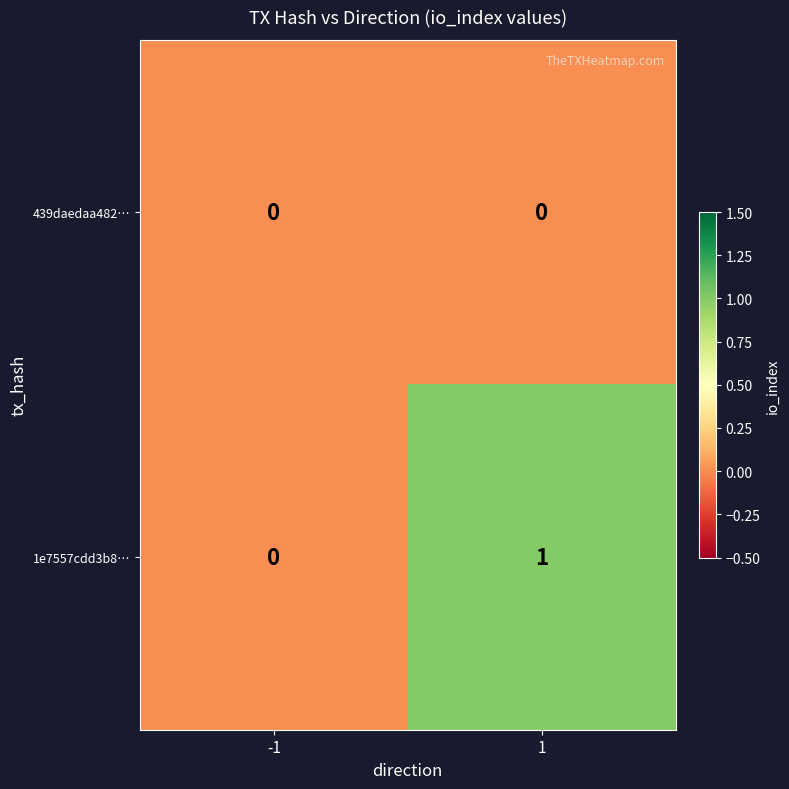

Is it true that 439daedaa482… equals 0 at -1?

True